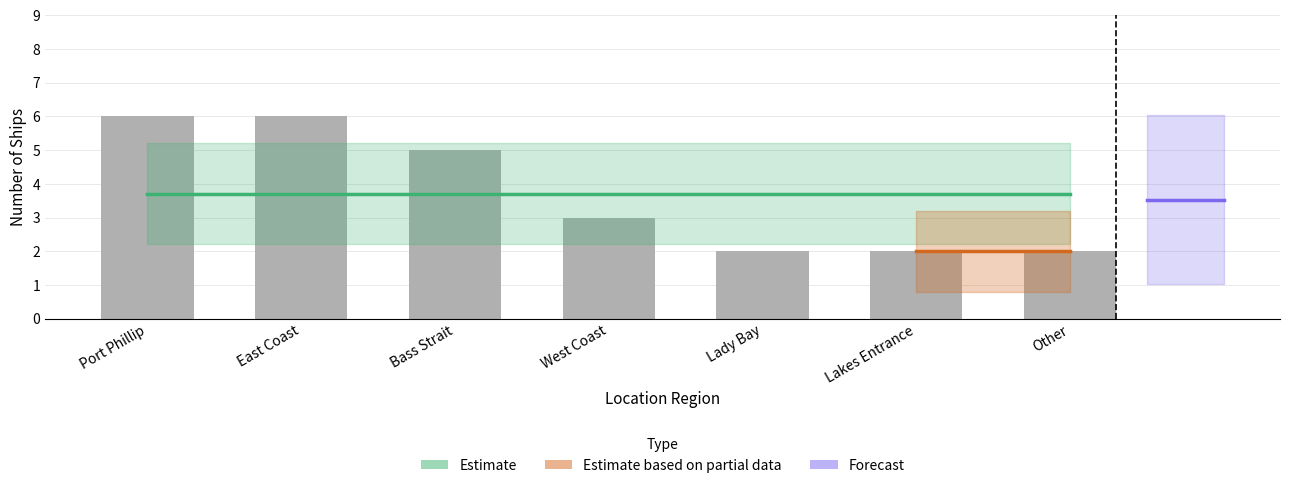

Reading left to right, transcribe all the data shown in this chart.

Port Phillip=6	East Coast=6	Bass Strait=5	West Coast=3	Lady Bay=2	Lakes Entrance=2	Other=2